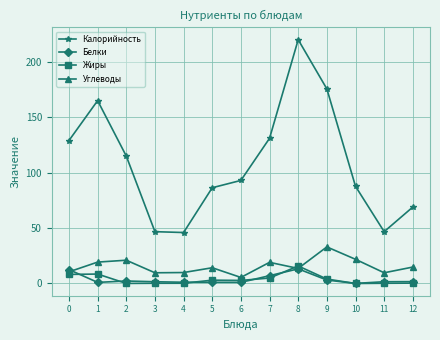

What is the spread (max minus min) of values at 9?

172.5